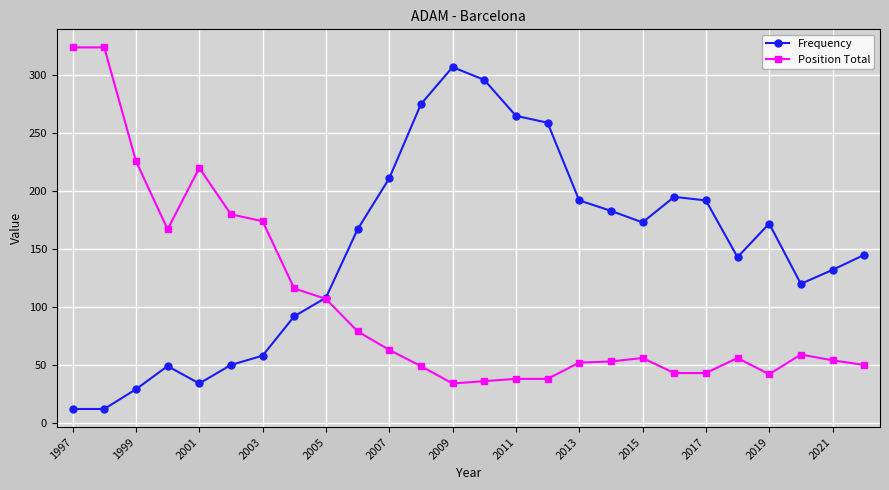

At how many categories does at least one series exceed 272?

5